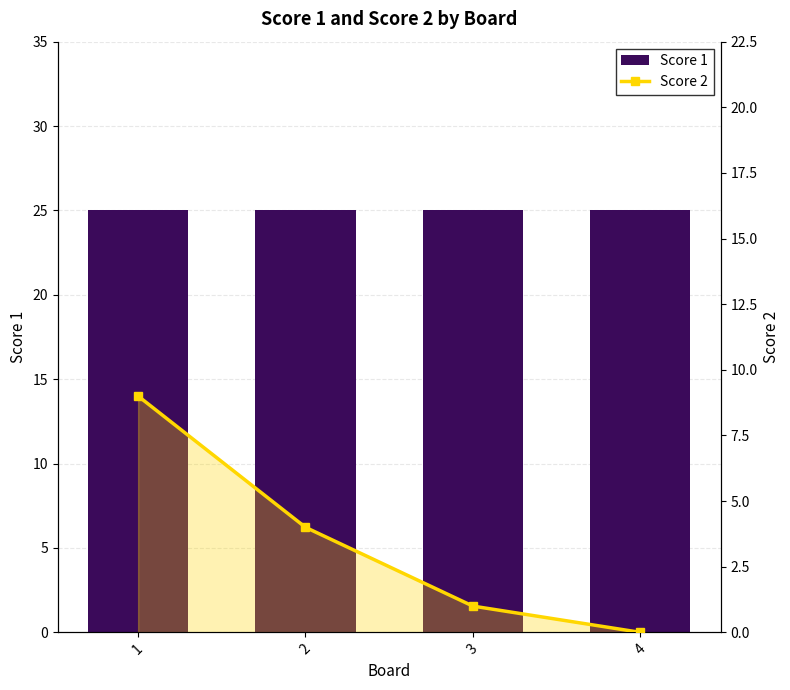

The value of Score 2 at 2 is 7. True or false?

False